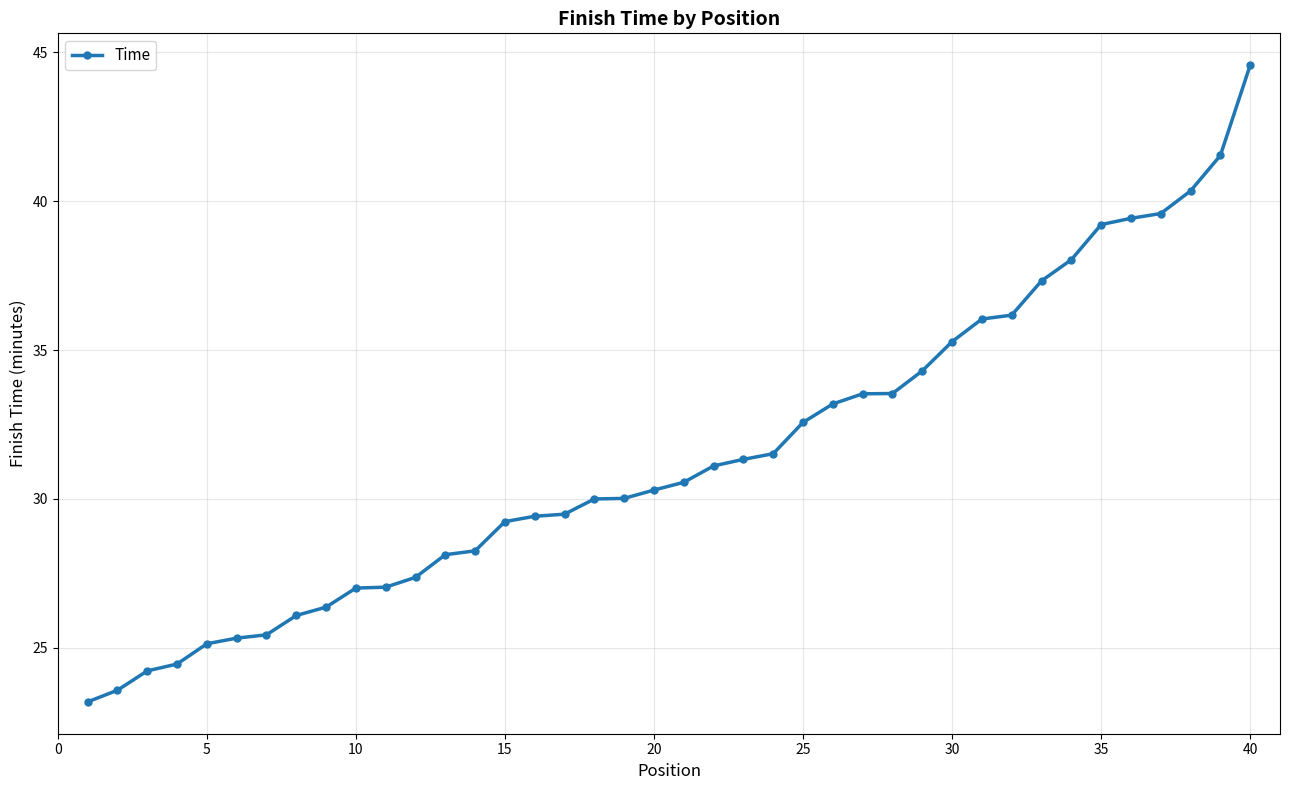

What is the value of the 20th point from the left?

30.3